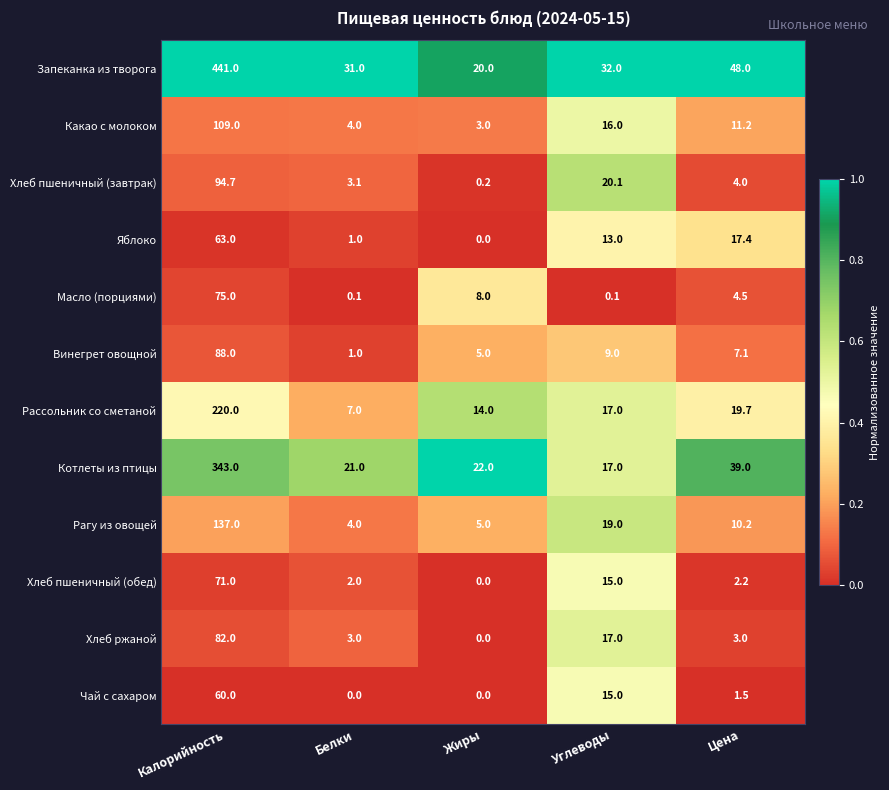

Where does the Хлеб пшеничный (завтрак) series first go above 4?

Калорийность